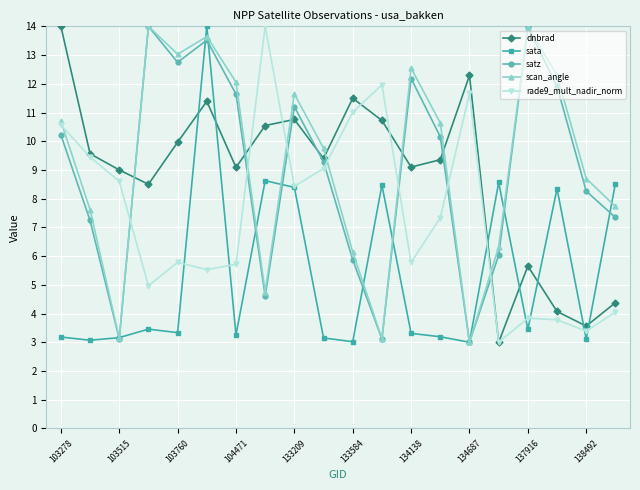

How many data points does each series have?

20